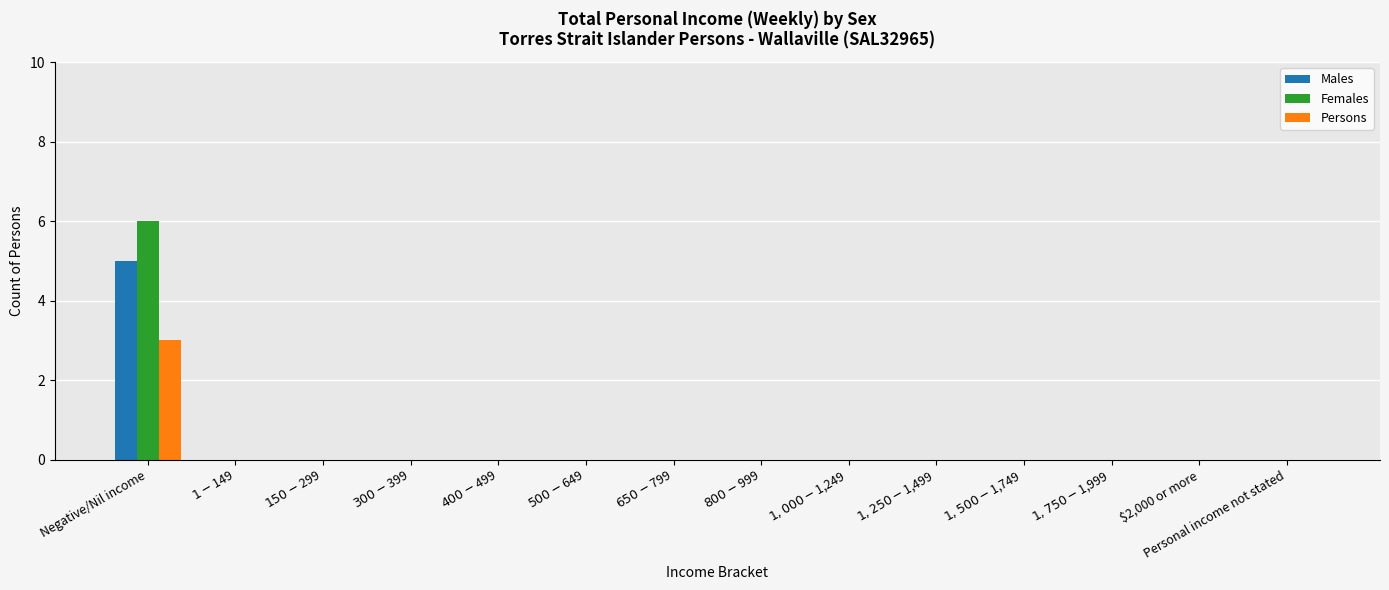

What is the greatest value displayed?

6